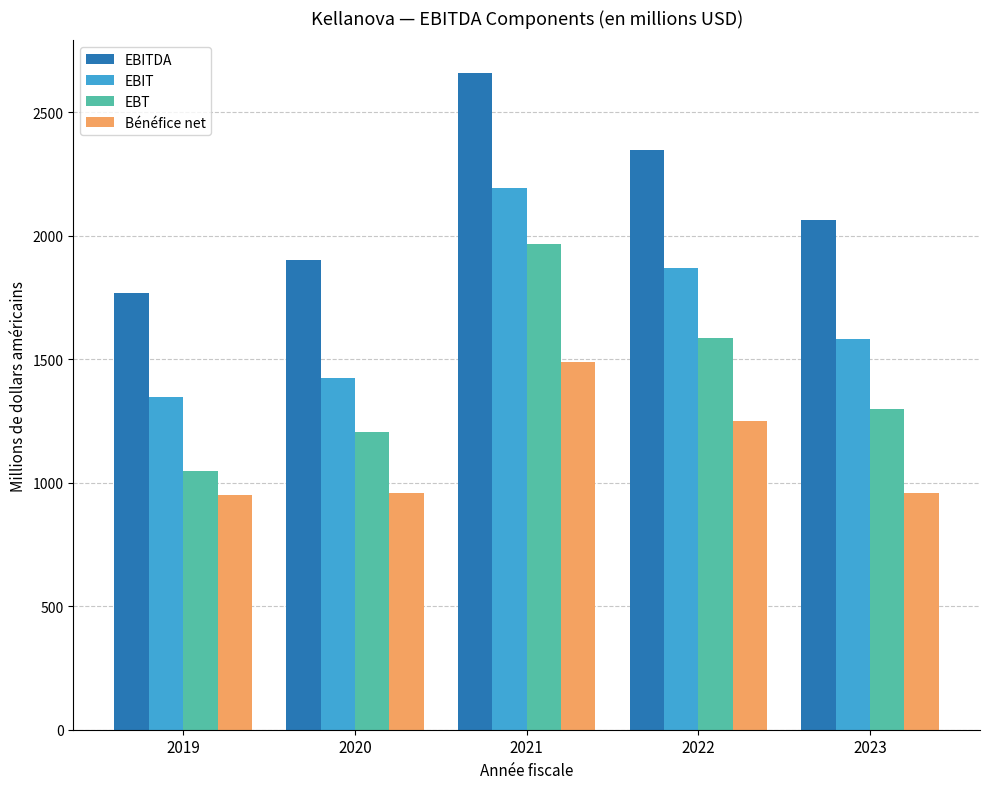

List the series in order of their peak value, lowest first.

Bénéfice net, EBT, EBIT, EBITDA